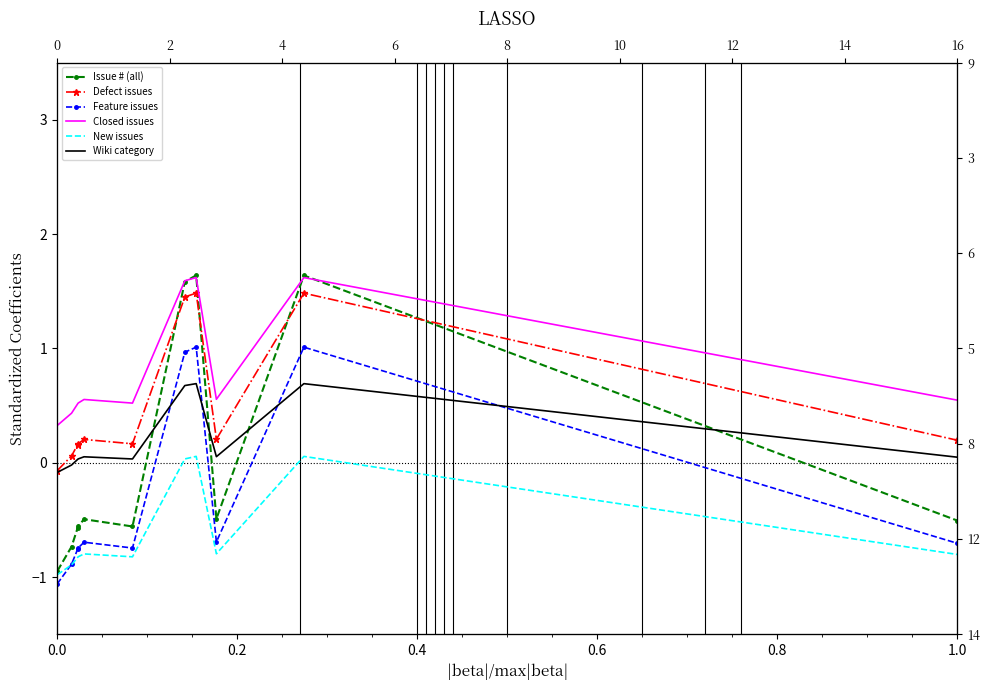

At how many categories does at least one series exceed 0?

11